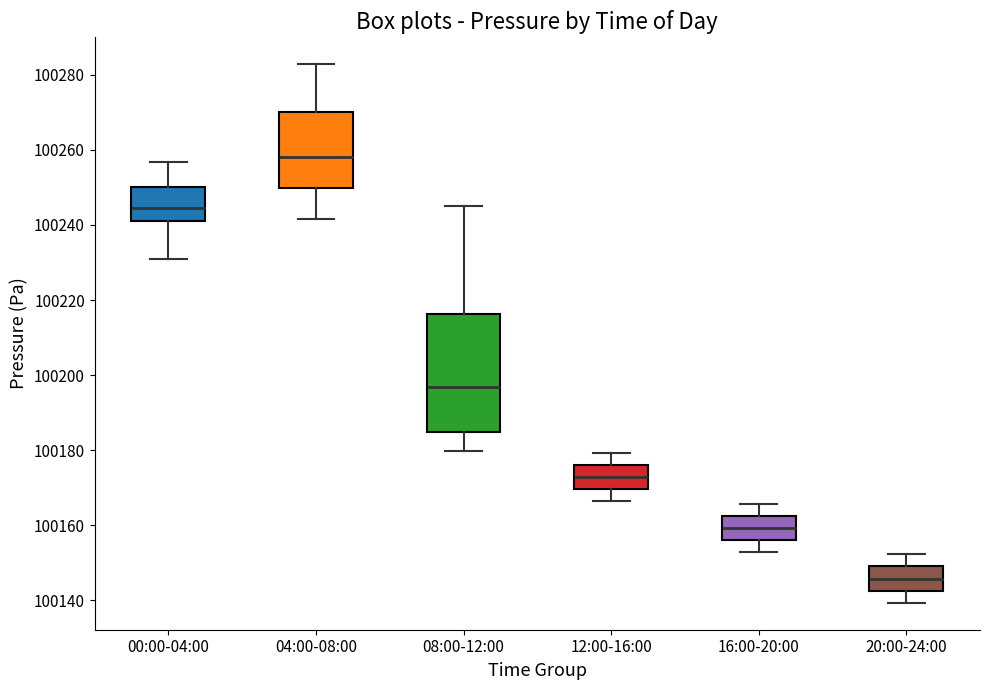

Which box is the tallest, from its lower edge to its upper edge?

08:00-12:00